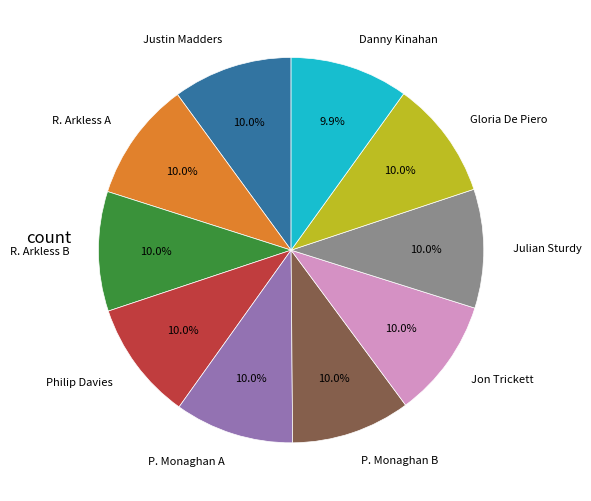

Does Danny Kinahan account for over 50% of the chart?

No